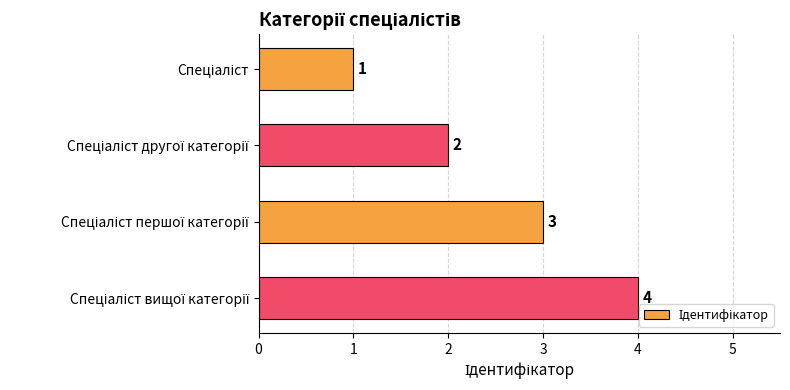

What is the difference between the maximum and second lowest values?

2